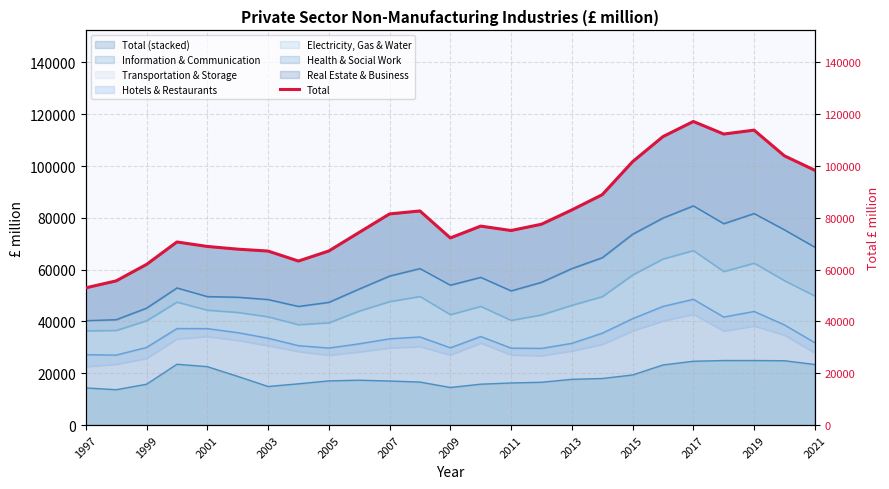

What is the lowest value of the Total (stacked) series?

52977